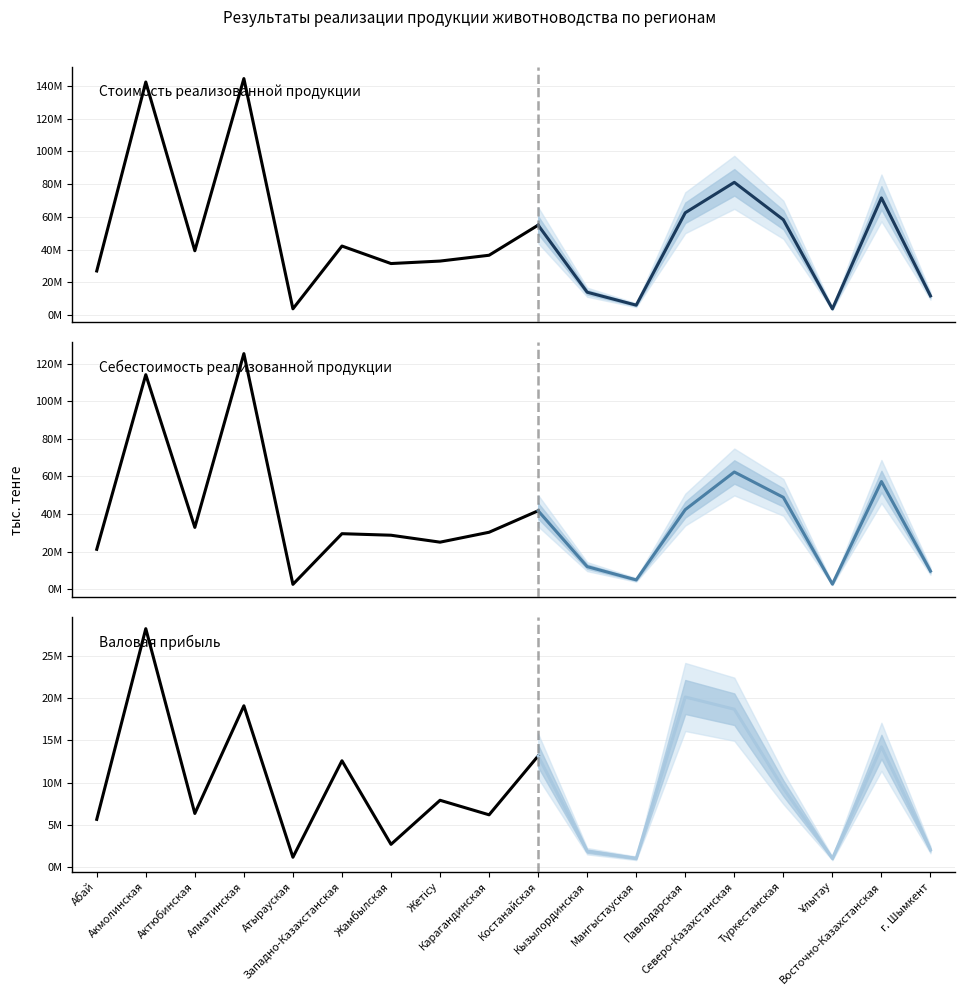

Between Атырауская and Карагандинская, which is larger?

Карагандинская